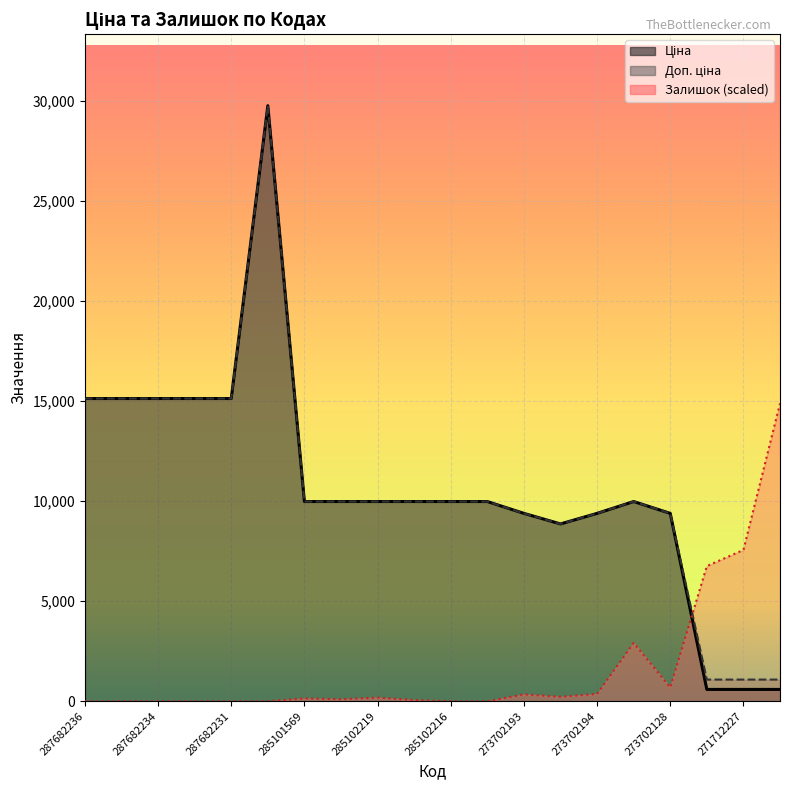

True or false: Доп. ціна and Ціна intersect in this chart.

False